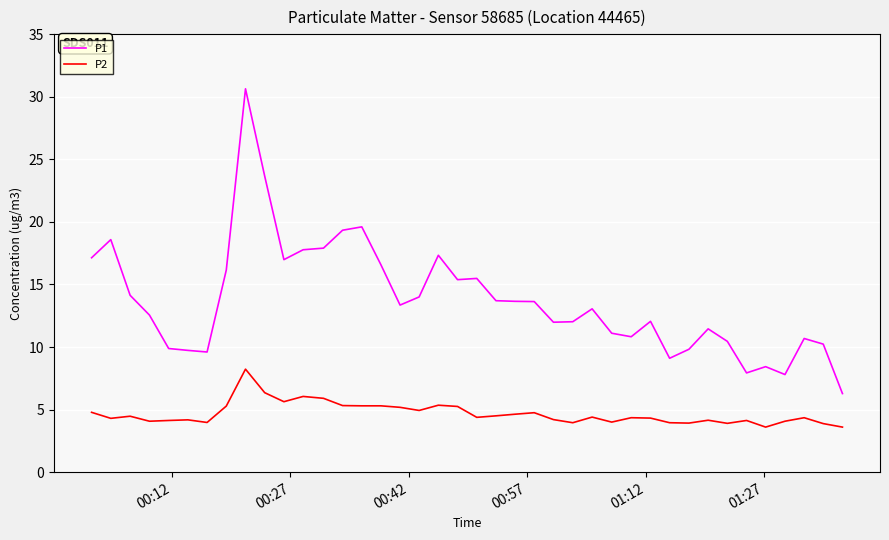

What is the highest value of the P2 series?

8.2